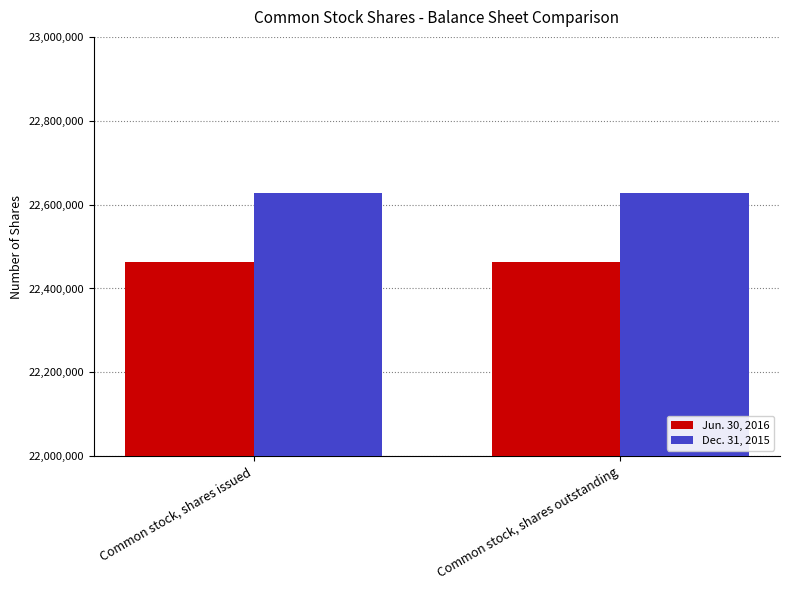

What is the difference between the highest and lowest values at Common stock, shares issued?

162994